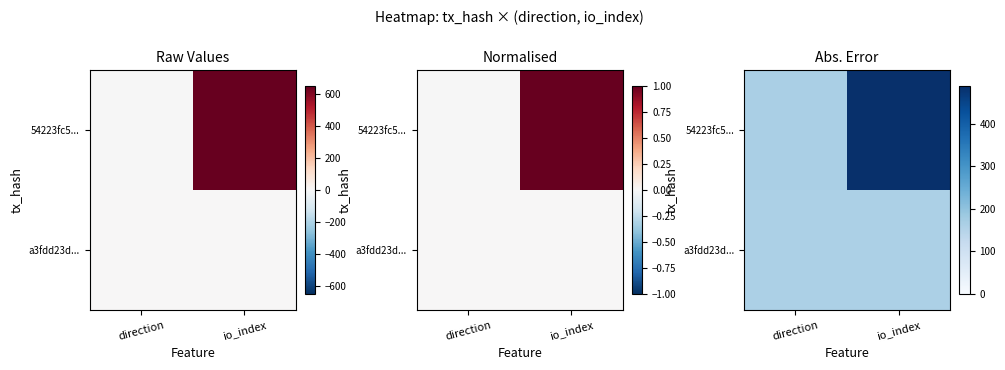

Which series has the widest spread of values?

54223fc5...